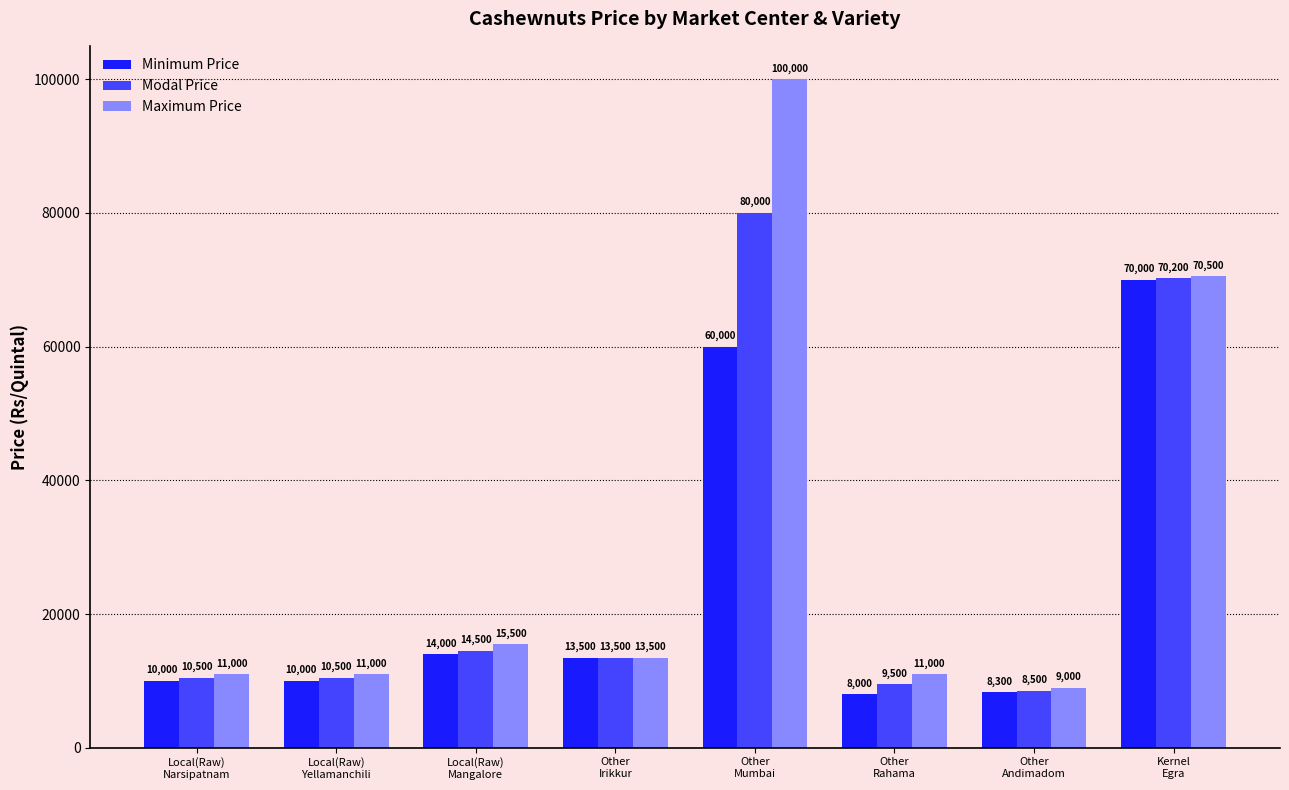

What is the total value across all series at Other
Mumbai?

240000